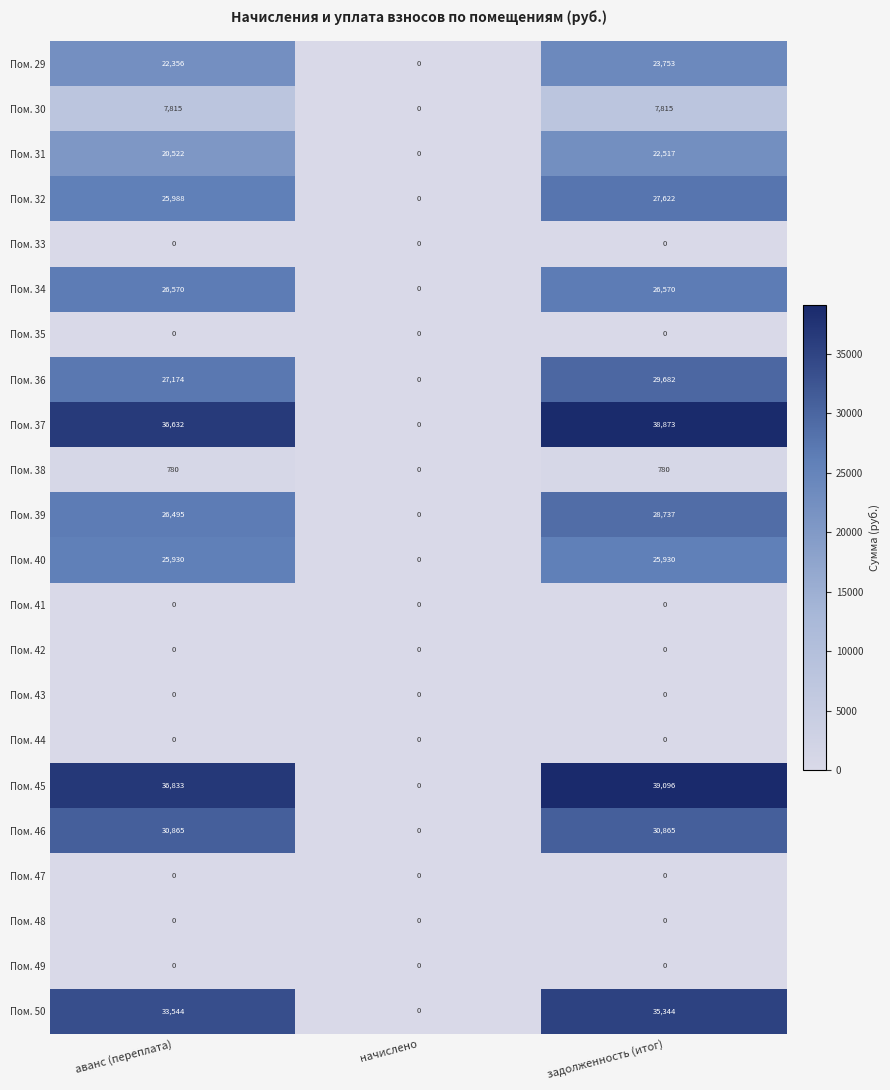

What is the difference between the maximum and second lowest values in the Пом. 29 series?

1397